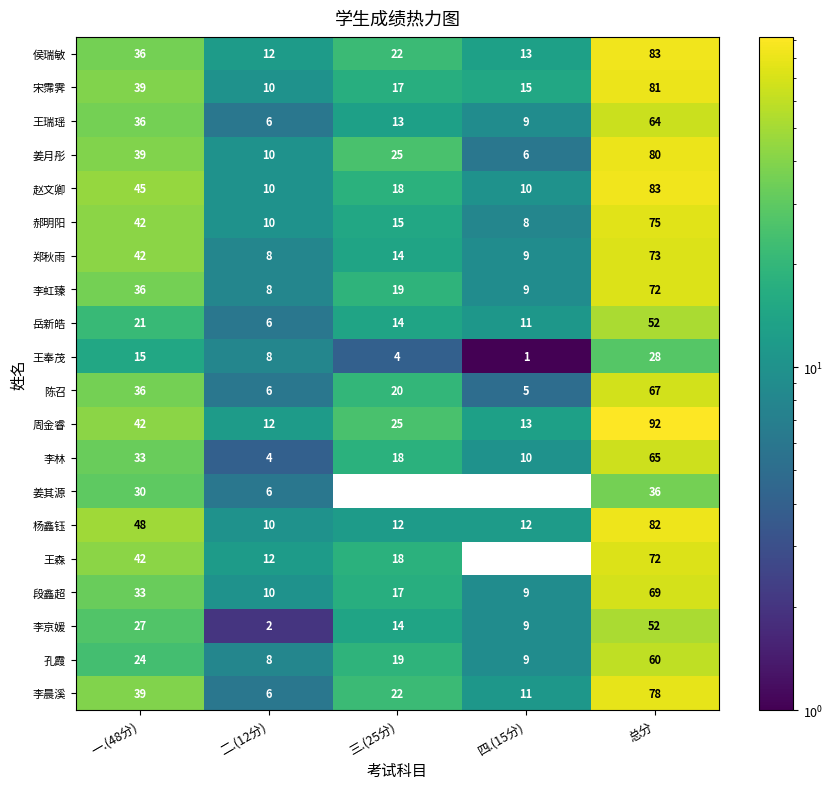

Which series has the largest total across all categories?

周金睿